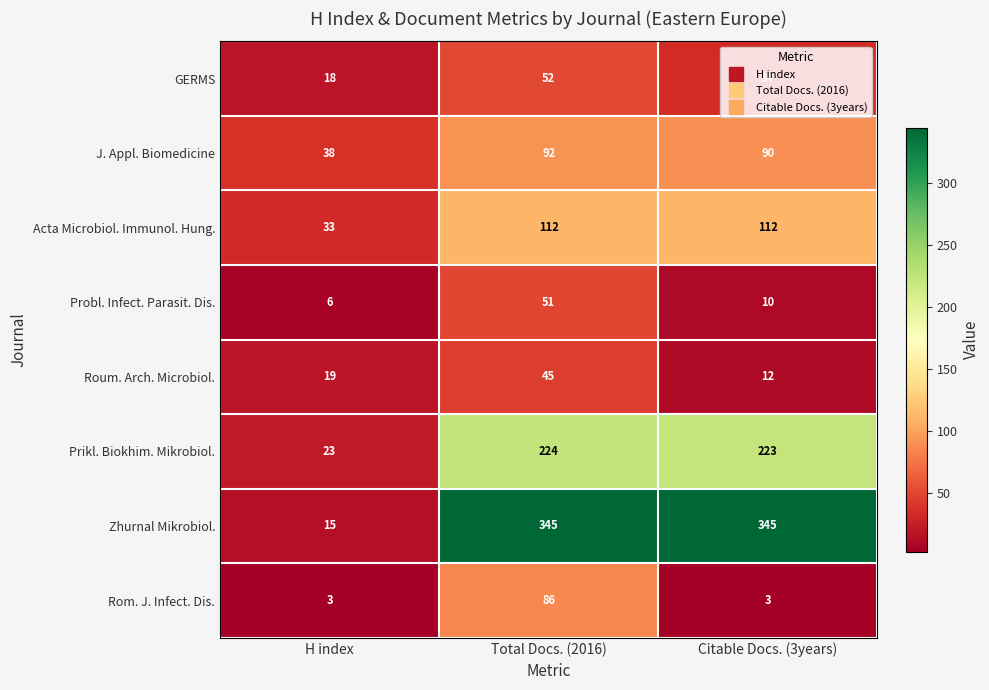

How many distinct data groups are displayed?

8